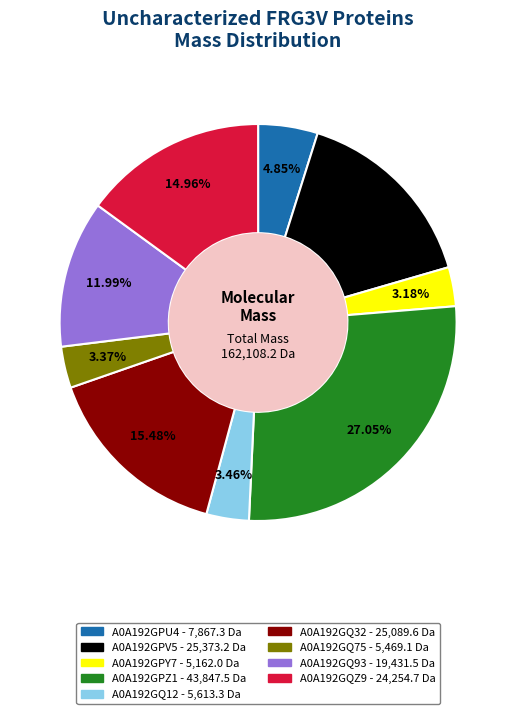

To the nearest percent, what is the average slice percentage?

11%